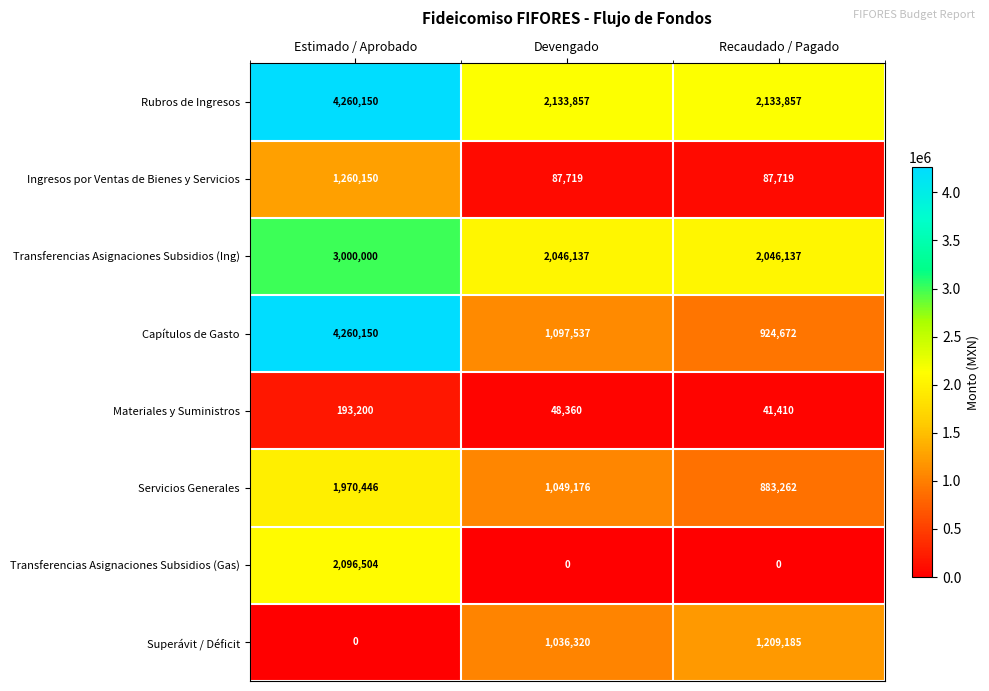

Read the Ingresos por Ventas de Bienes y Servicios value at Devengado, to the nearest 50.

87700